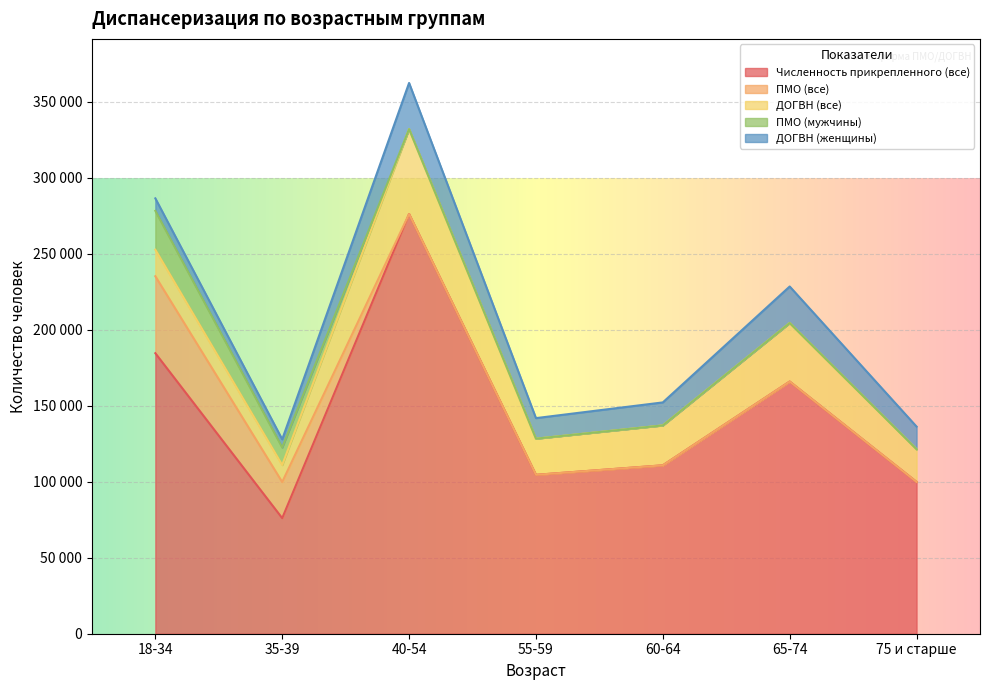

At how many categories does at least one series exceed 112591?

3